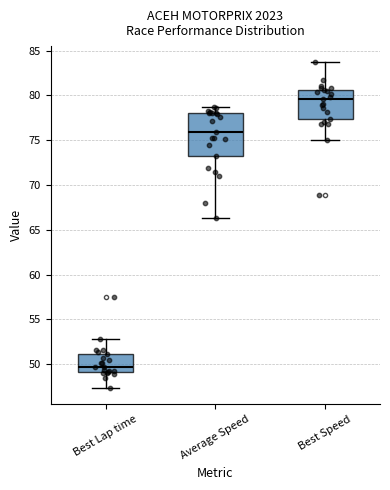

Reading left to right, transcribe this box plot: for each box, give where its median line is, the range the box spans, and where its two whiskers end, as read against the y-axis. The values are not printed on the chart, so give them approximately, as read against the axis.

Best Lap time: median 49.5, box 49.0 to 51.0, whiskers 47.5 to 53.0
Average Speed: median 76.0, box 73.0 to 78.0, whiskers 66.5 to 78.5
Best Speed: median 79.5, box 77.5 to 80.5, whiskers 75.0 to 83.5